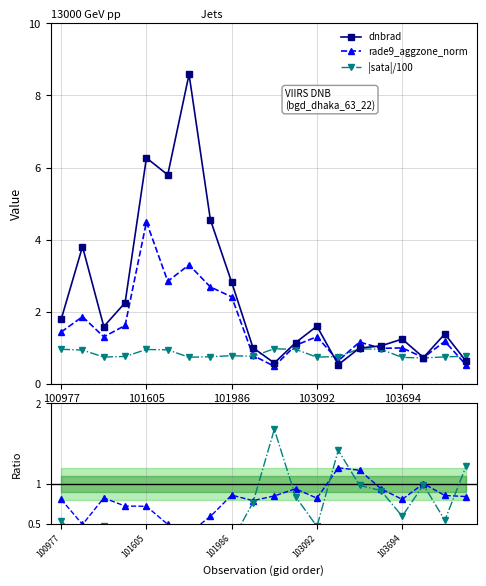

Does the chart have visible grid lines?

Yes